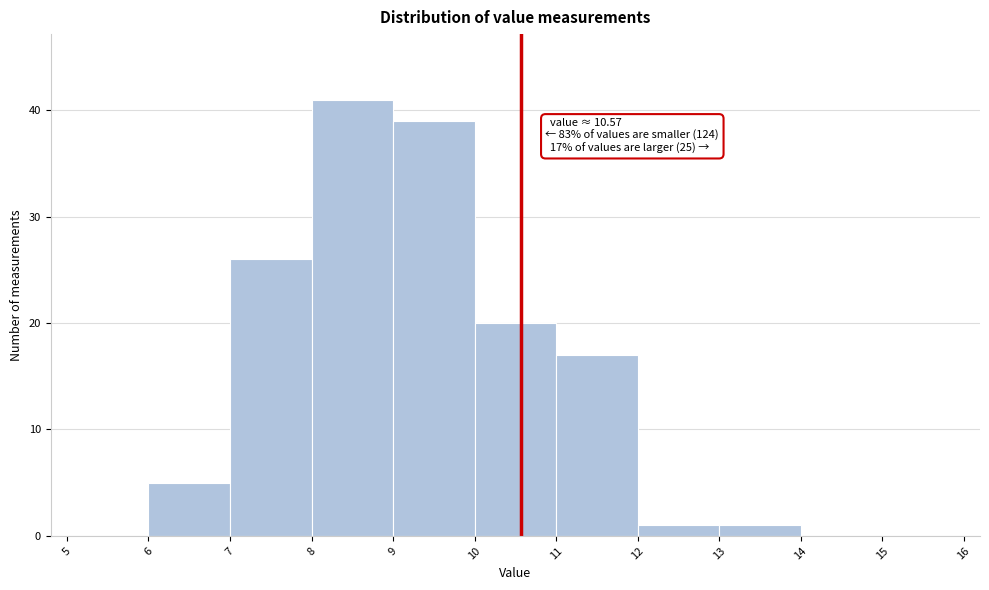

Over which range of the x-axis is the bar tallest?

8 to 9